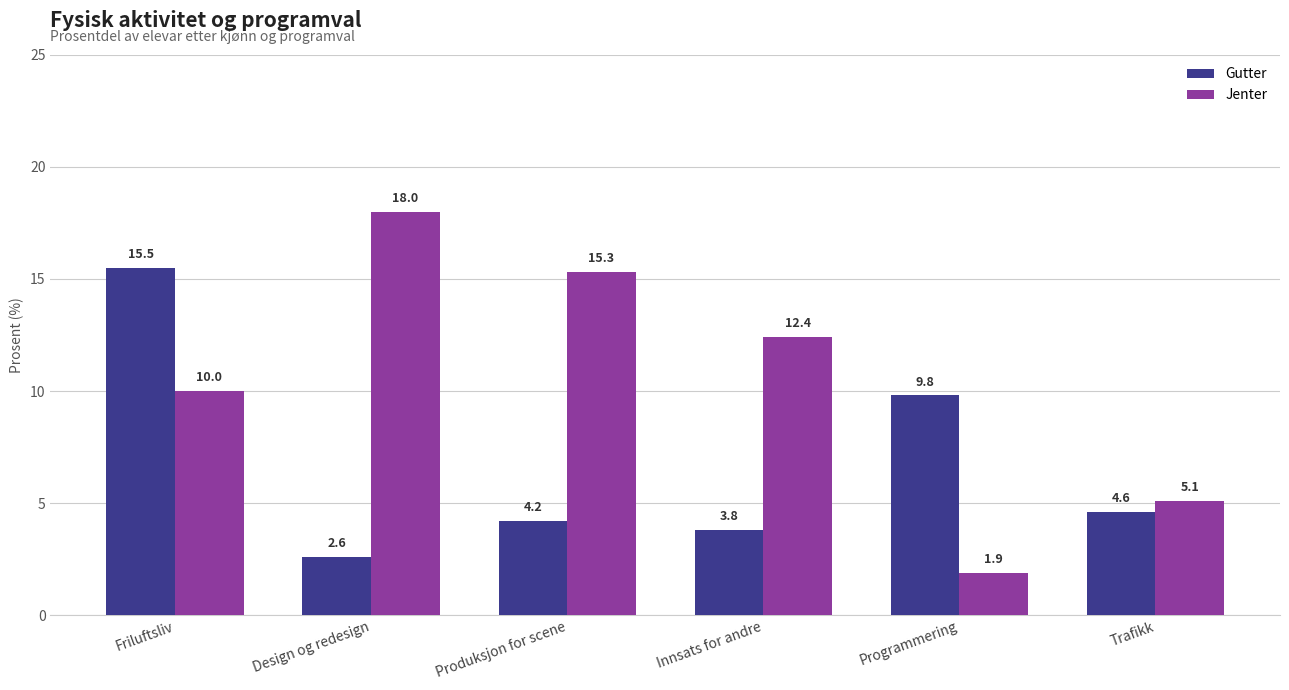

At Design og redesign, list the series in order from smallest to largest.

Gutter, Jenter